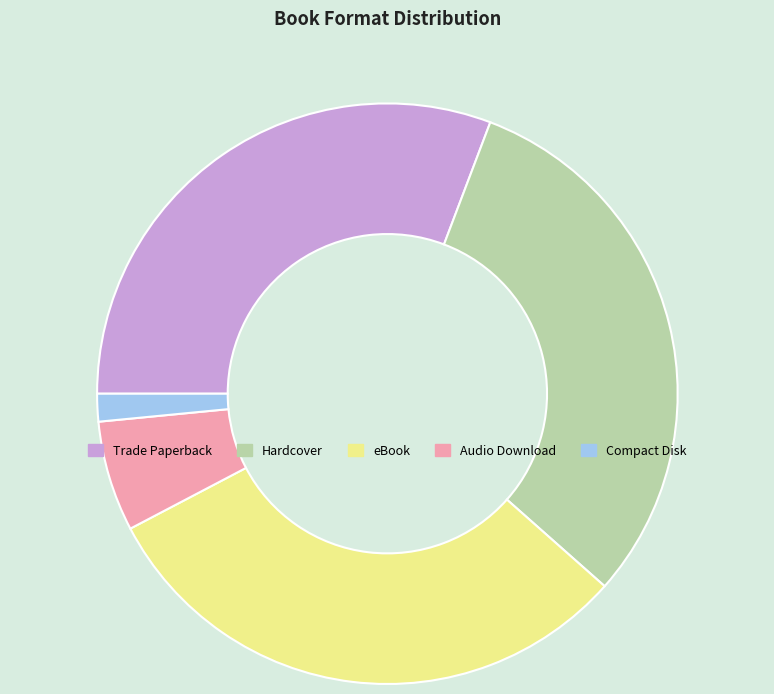

Is the sum of eBook and Audio Download greater than half?

No